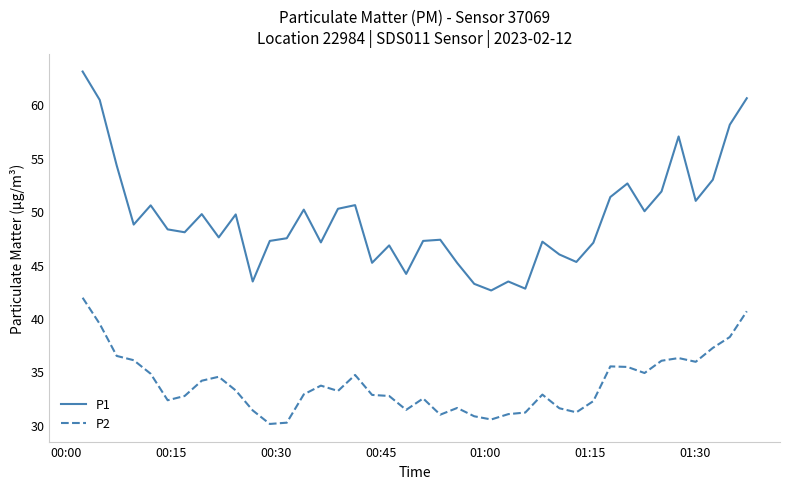

True or false: P2 has more than 1 points higher than both neighbors.

True